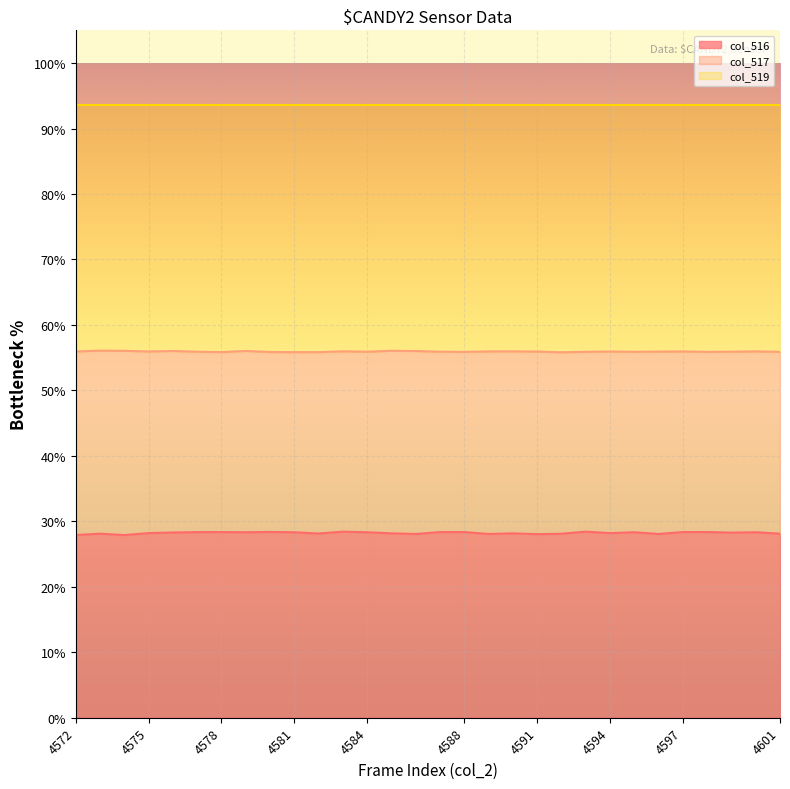

True or false: col_517 and col_516 cross at least once.

False